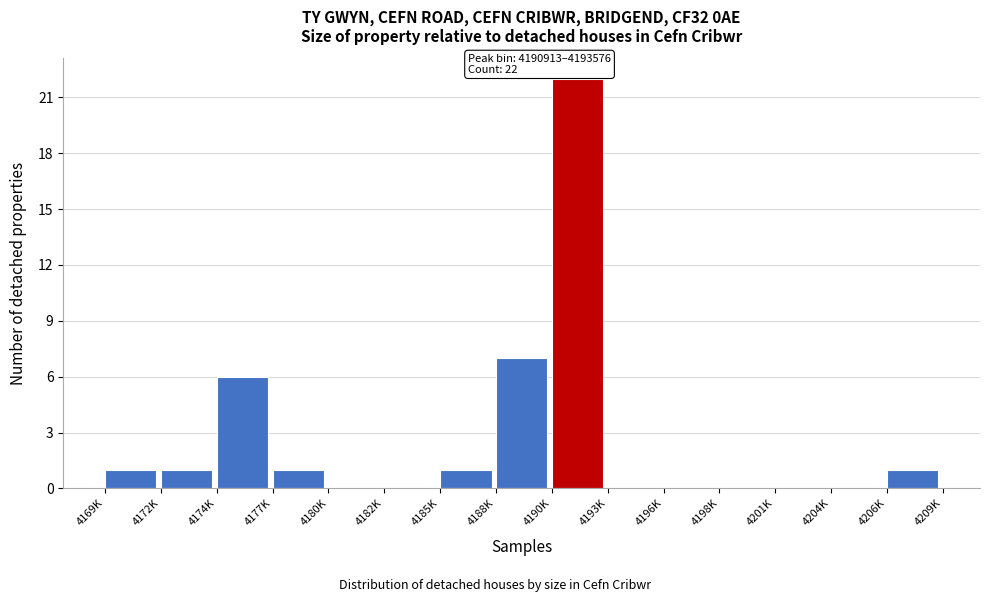

Reading left to right, extract all data points from this chart.

4169K=1	4172K=1	4174K=6	4177K=1	4180K=0	4182K=0	4185K=1	4188K=7	4190K=22	4193K=0	4196K=0	4198K=0	4201K=0	4204K=0	4206K=1